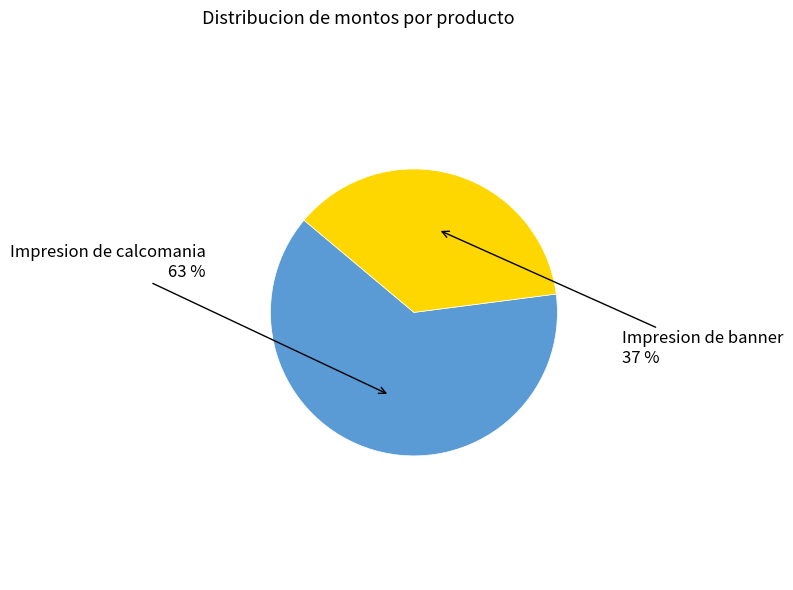

Does Impresion de calcomania account for over 50% of the chart?

Yes